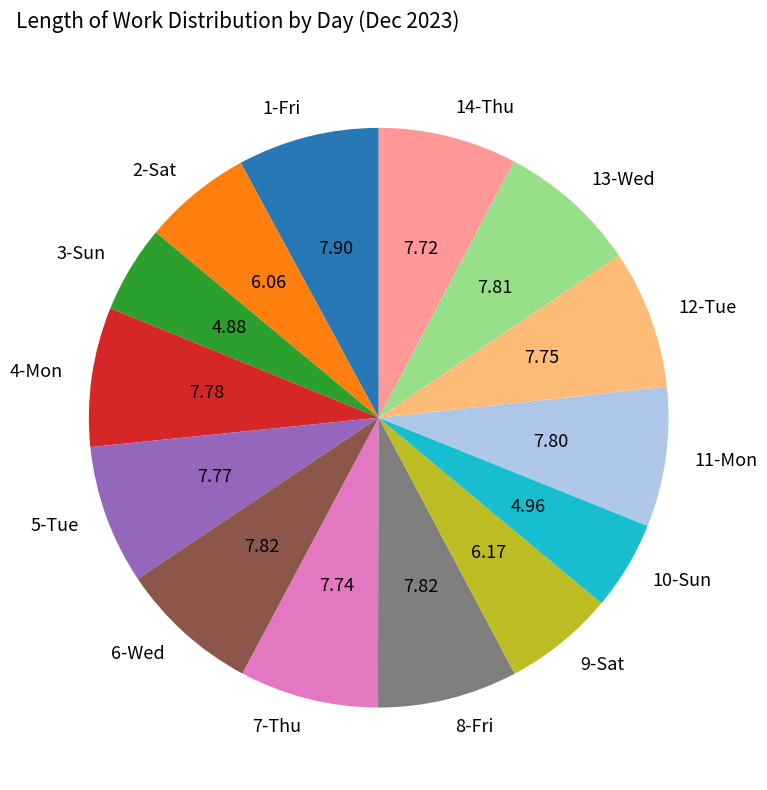

Which has a higher value, 14-Thu or 9-Sat?

14-Thu